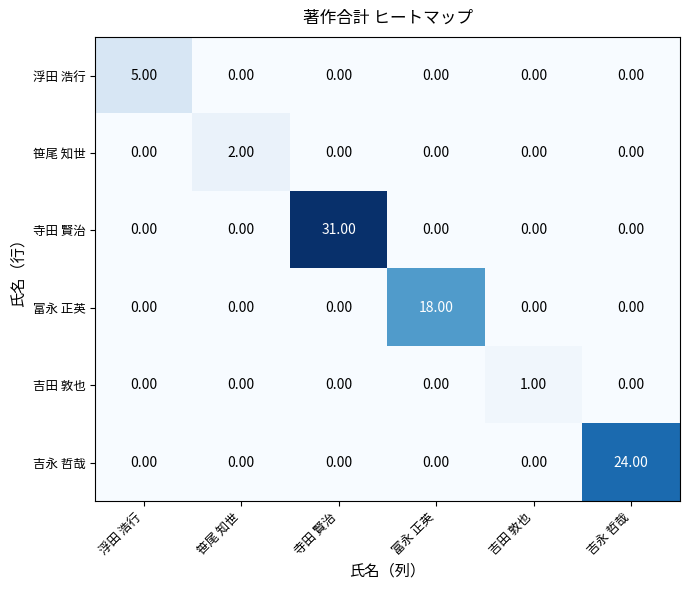

Which label corresponds to the largest value in the chart?

寺田 賢治